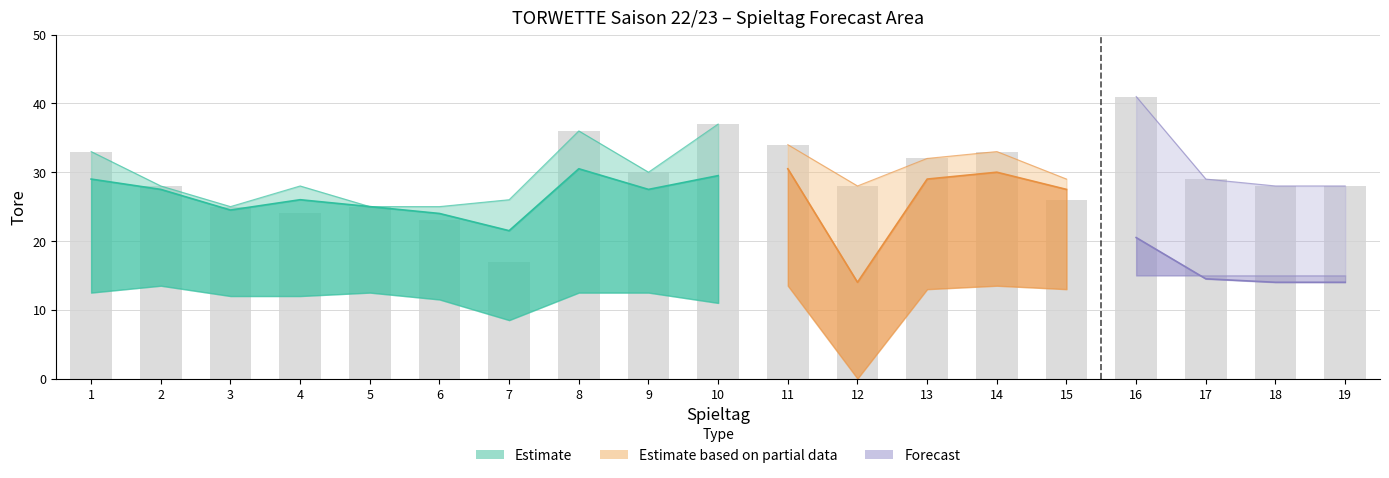

What is the ratio of the value at 1 to the value at 9?

1.1